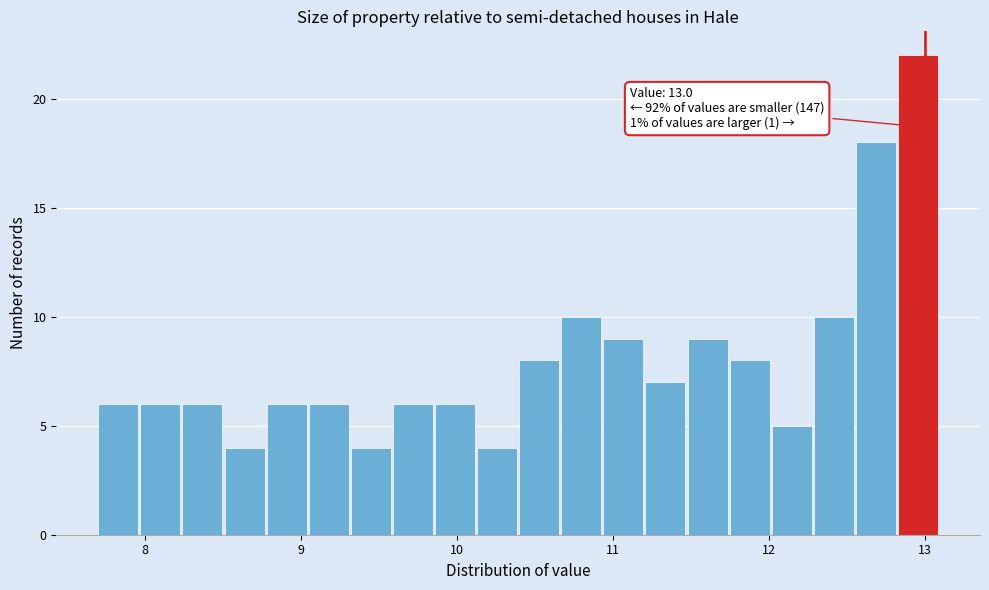

Read against the x-axis, roughly where is the centre of the tallest bar?

13.0